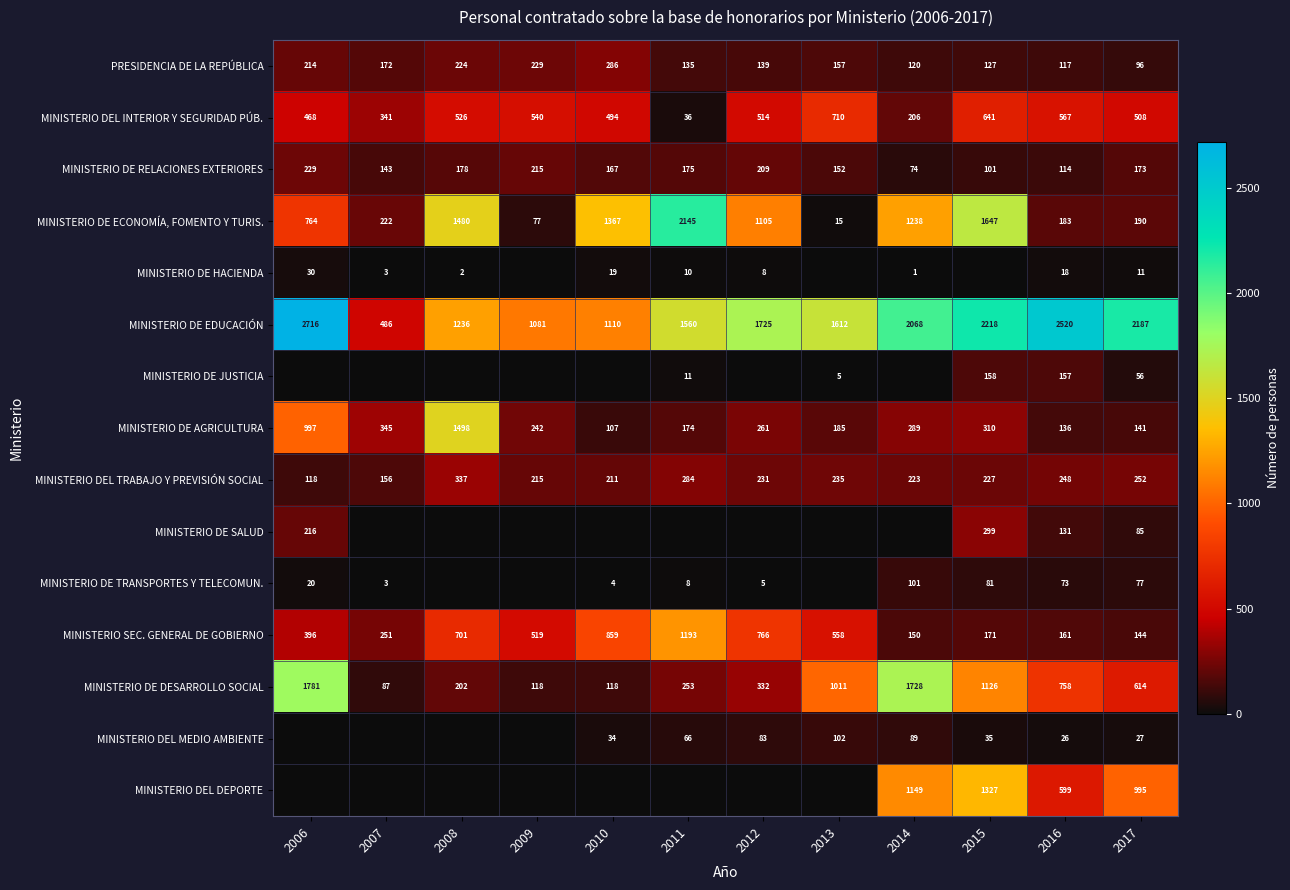

What is the difference between the MINISTERIO SEC. GENERAL DE GOBIERNO values at 2013 and 2009?

39